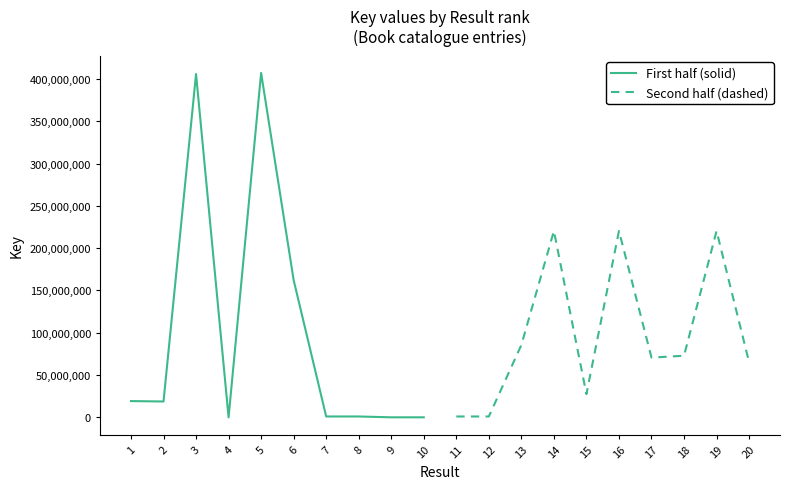

At which label does First half (solid) first exceed 18770279?

1